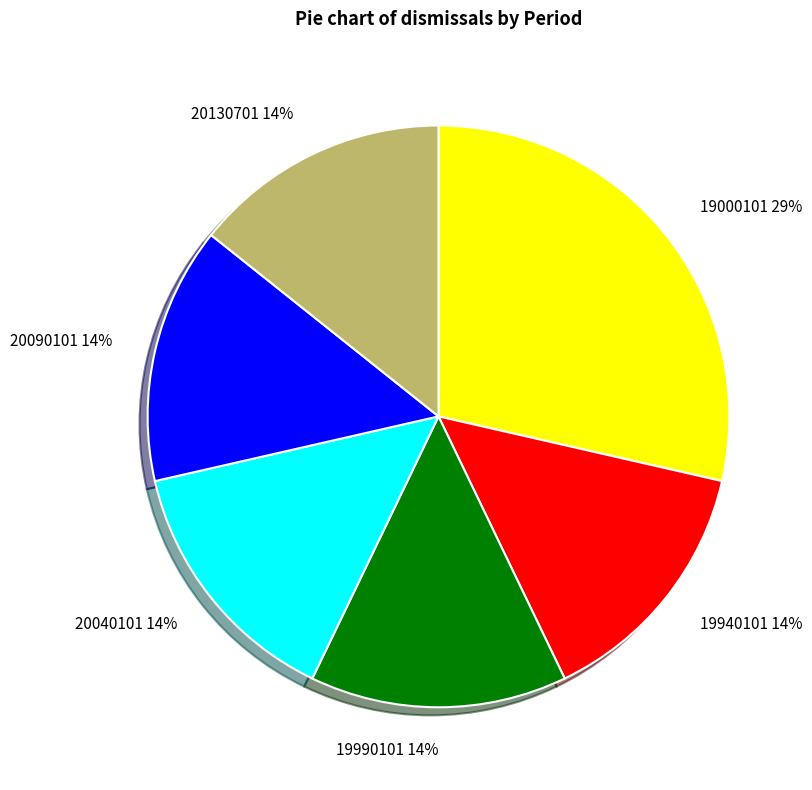

To the nearest percent, what portion does 20090101 represent?

14%